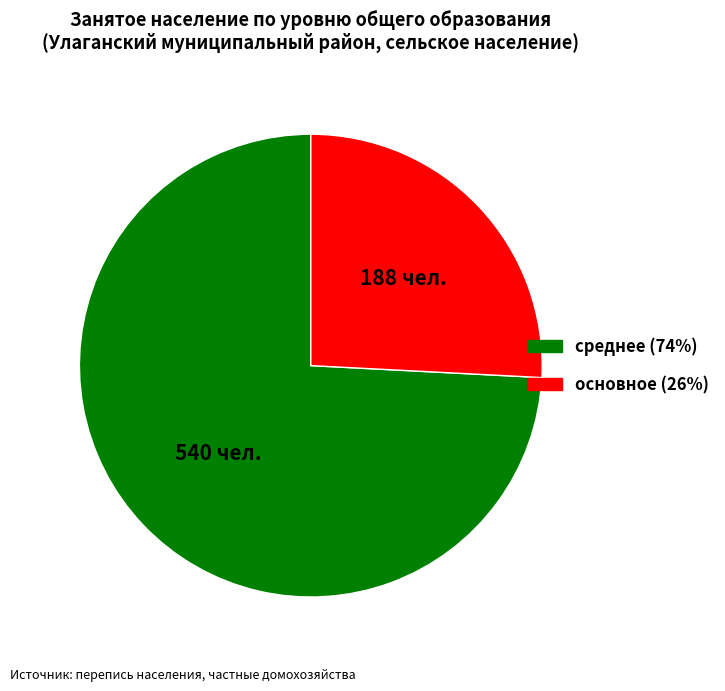

Between основное and среднее, which is larger?

среднее